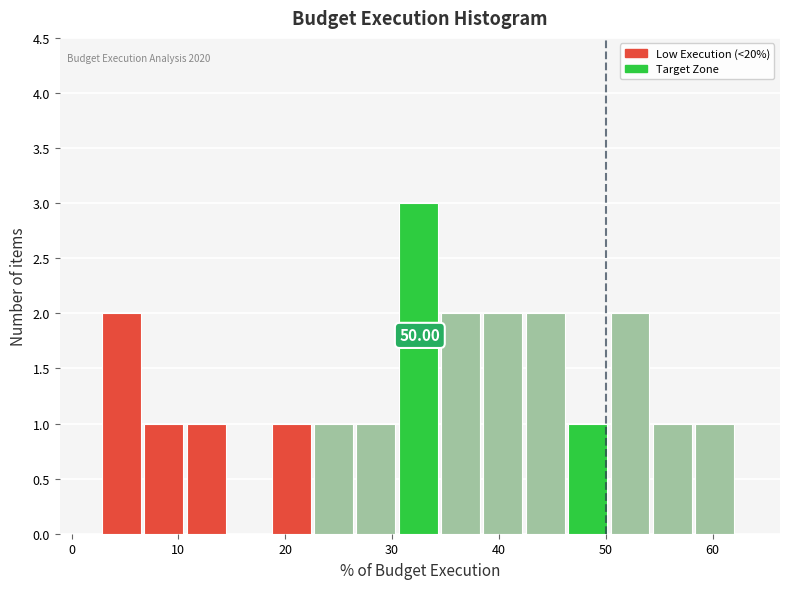

Around what value on the x-axis is the tallest bar? Give the approximate position of its centre, as read against the axis.

32